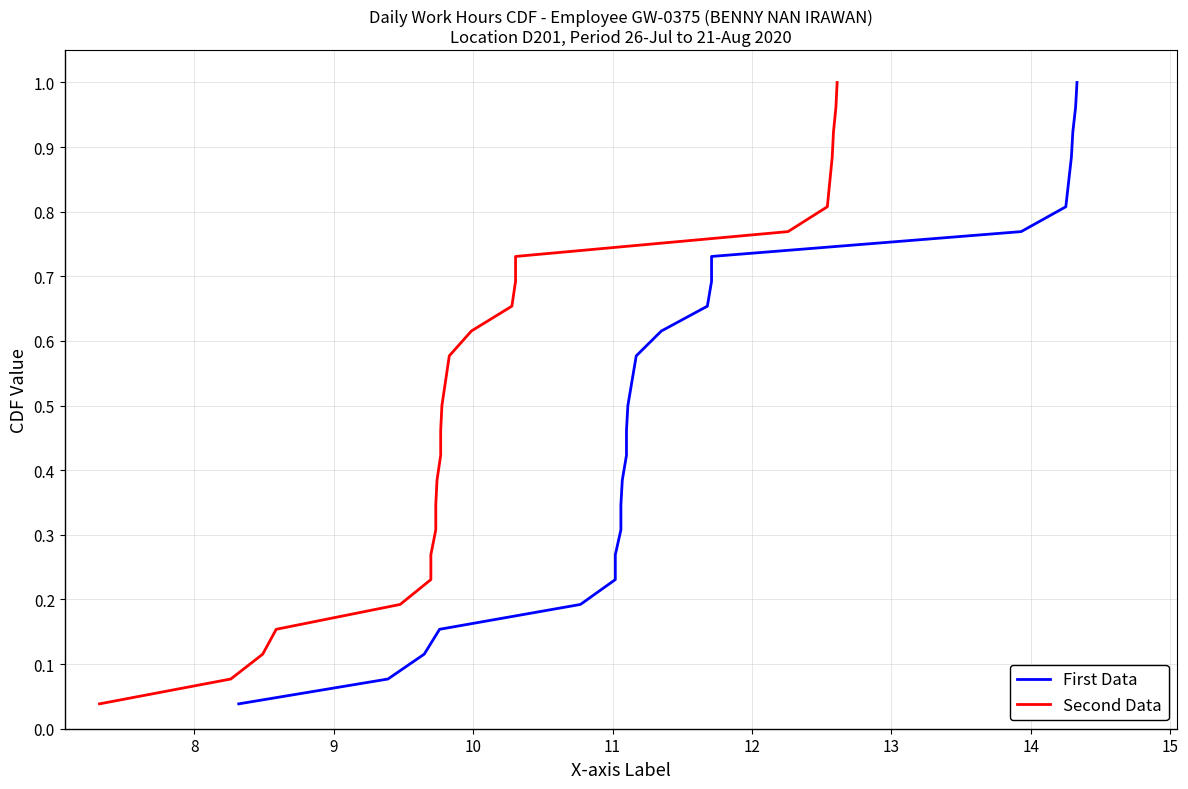

Is it true that Second Data equals 0.0 at 7?

False